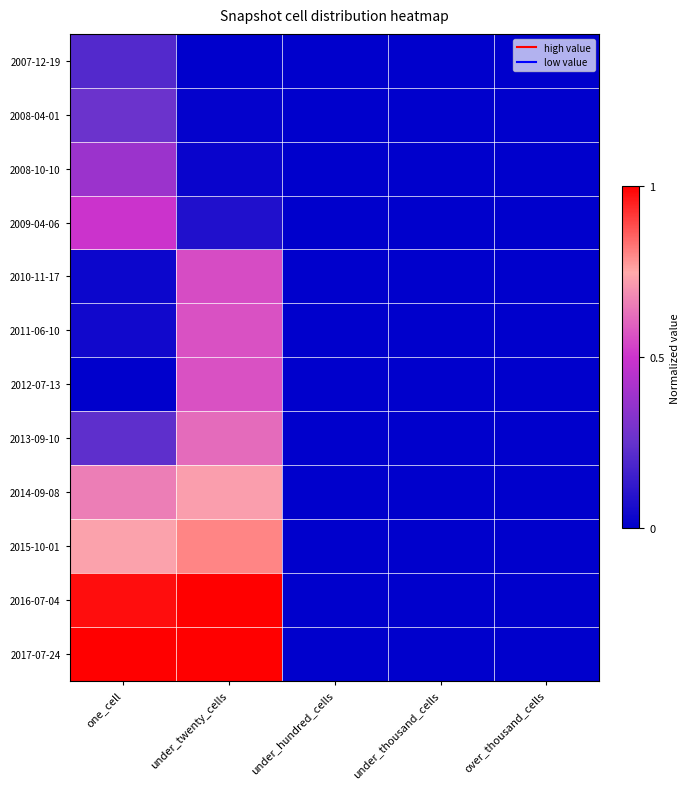

At which category is the sum across all series the highest?

under_twenty_cells